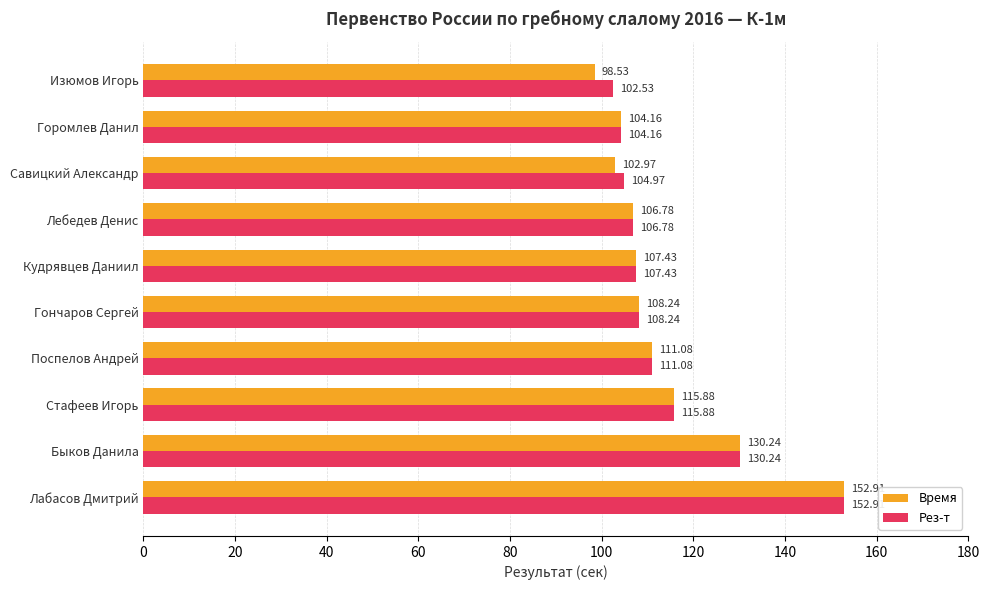

What is the difference between the maximum and minimum values in the Рез-т series?

50.4